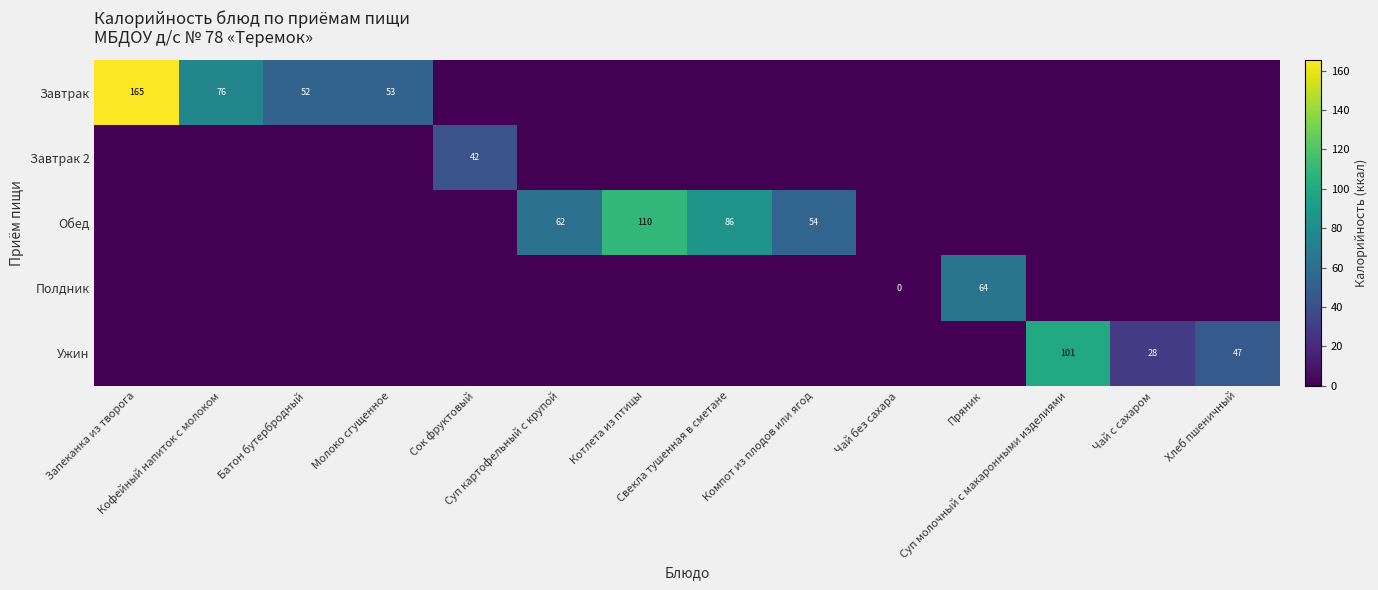

Is it true that Ужин equals 48.7 at Чай с сахаром?

False